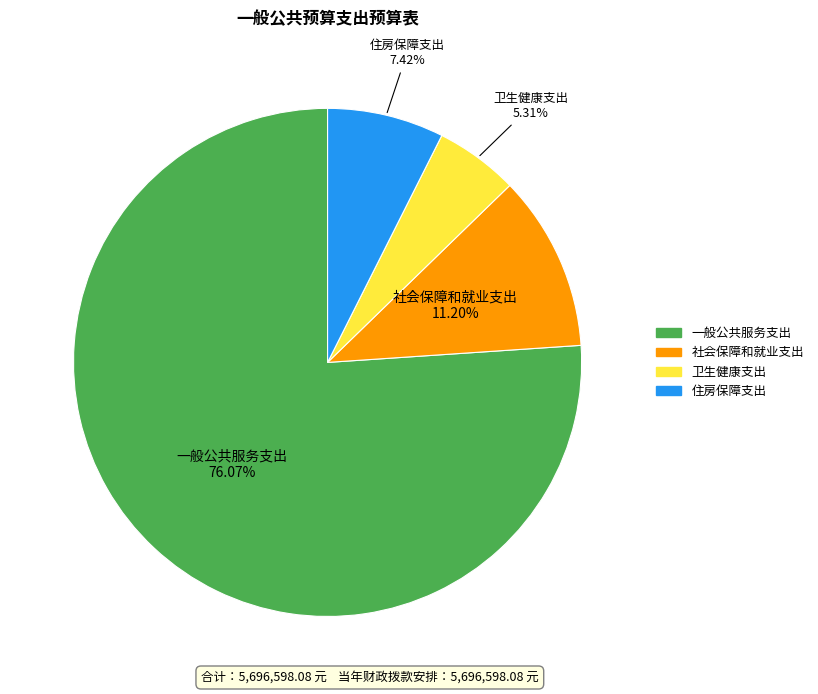

What is the largest slice in the pie chart?

一般公共服务支出